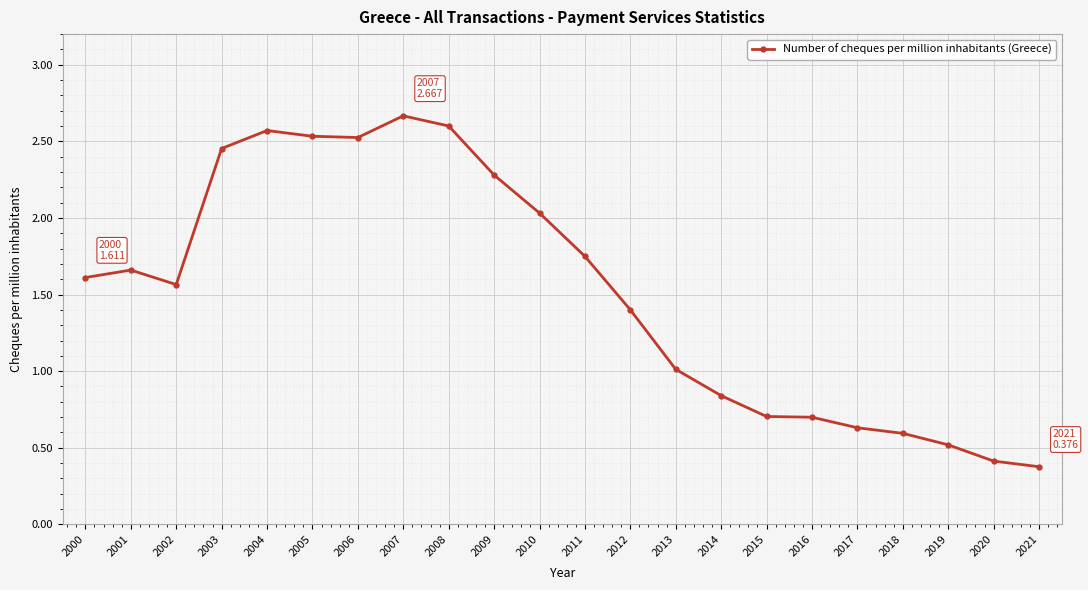

Count the number of data series in this chart.

1